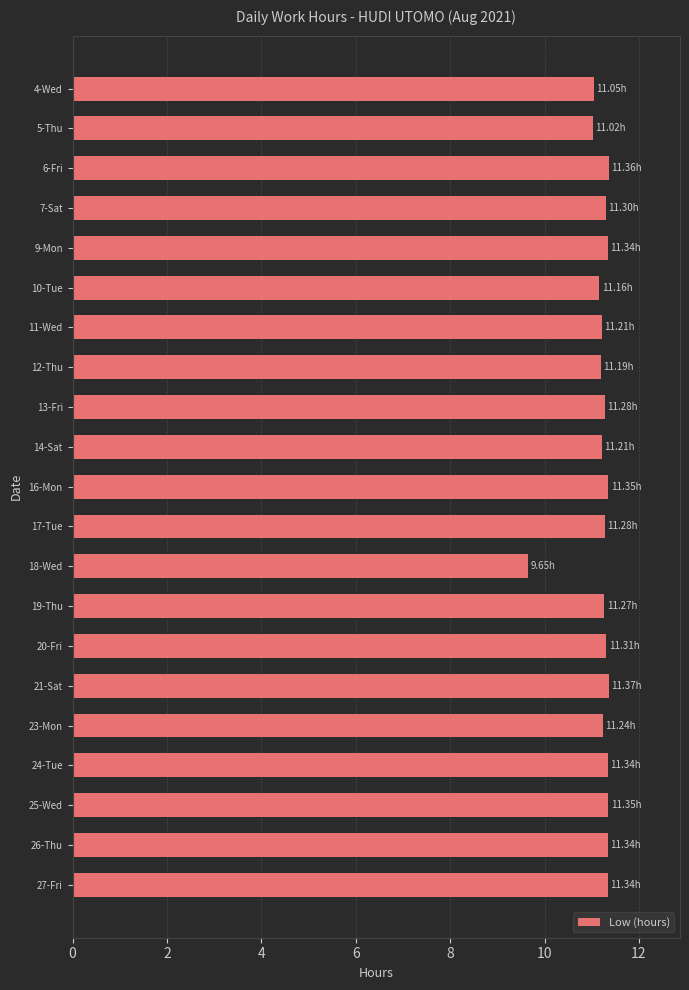

What is the ratio of the value at 5-Thu to the value at 18-Wed?

1.1